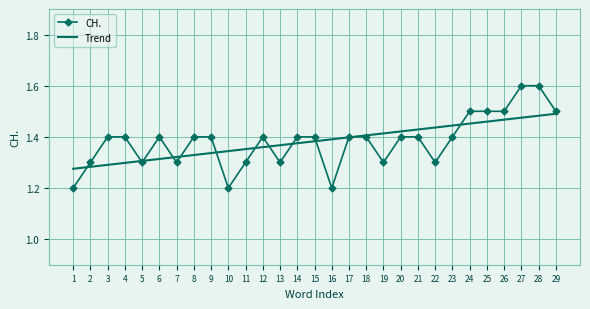

At how many categories does at least one series exceed 1?

29